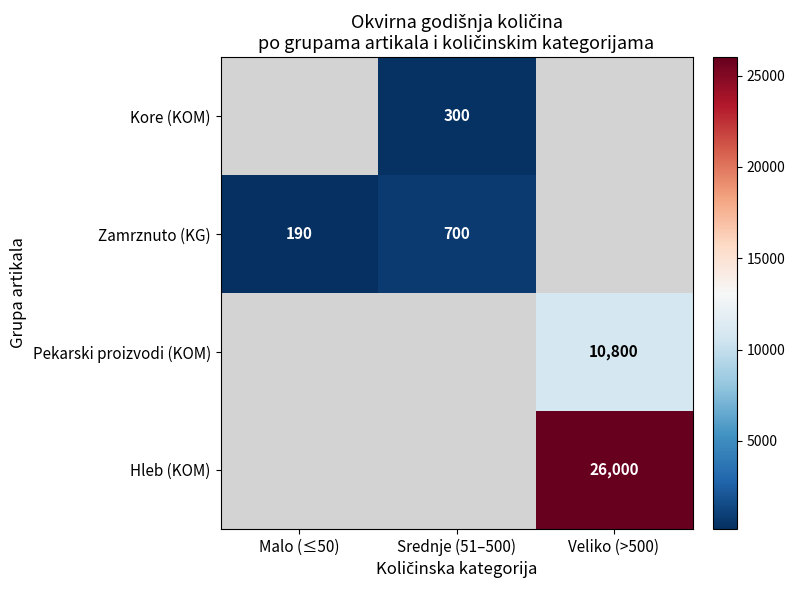

Which has a higher value, Malo (≤50) or Veliko (>500)?

Veliko (>500)